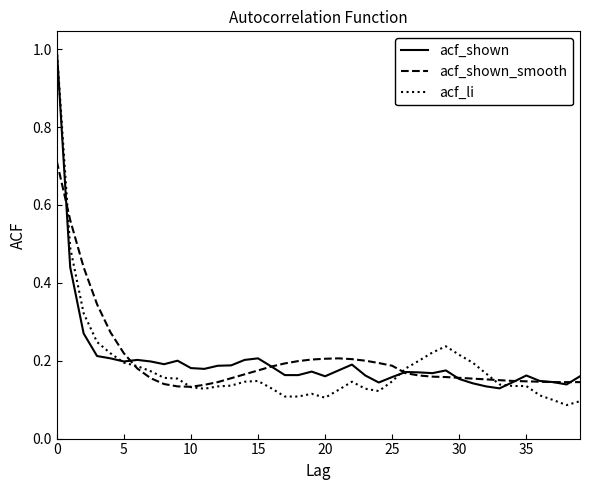

Which series has the largest range (max minus min)?

acf_li